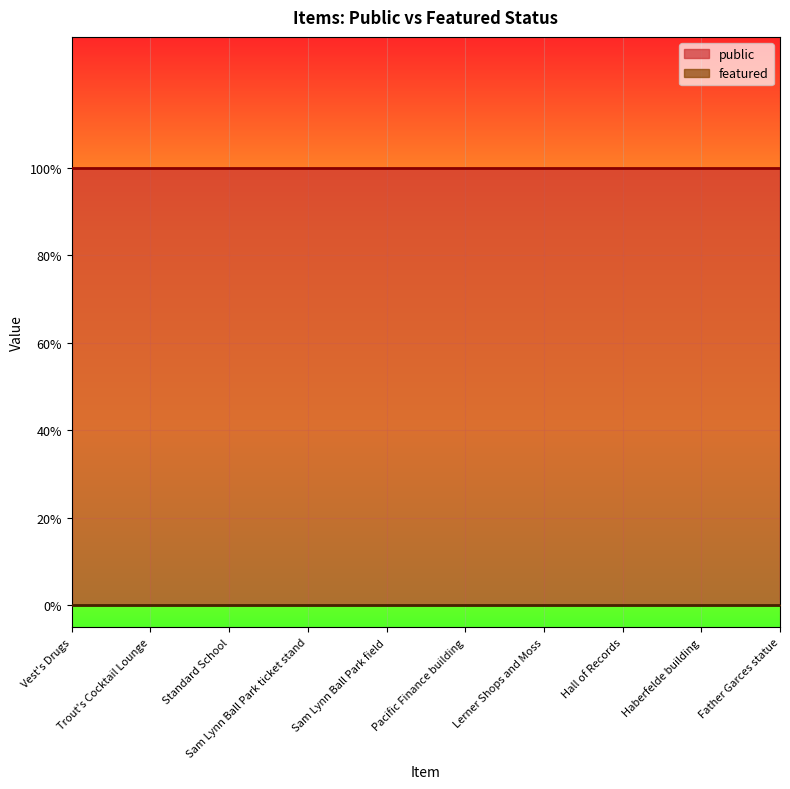

What is the value of the public point at the 1st from the left?

1